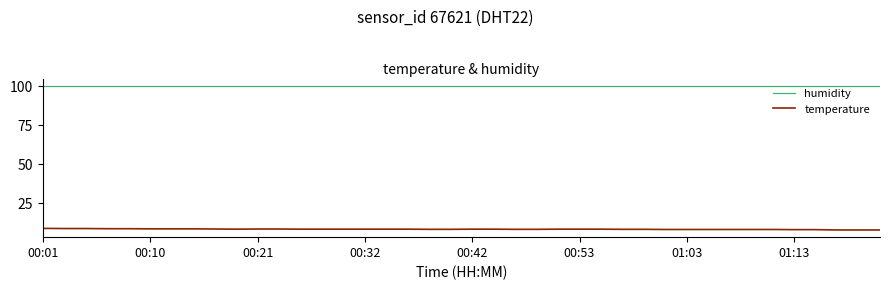

True or false: humidity and temperature intersect in this chart.

False